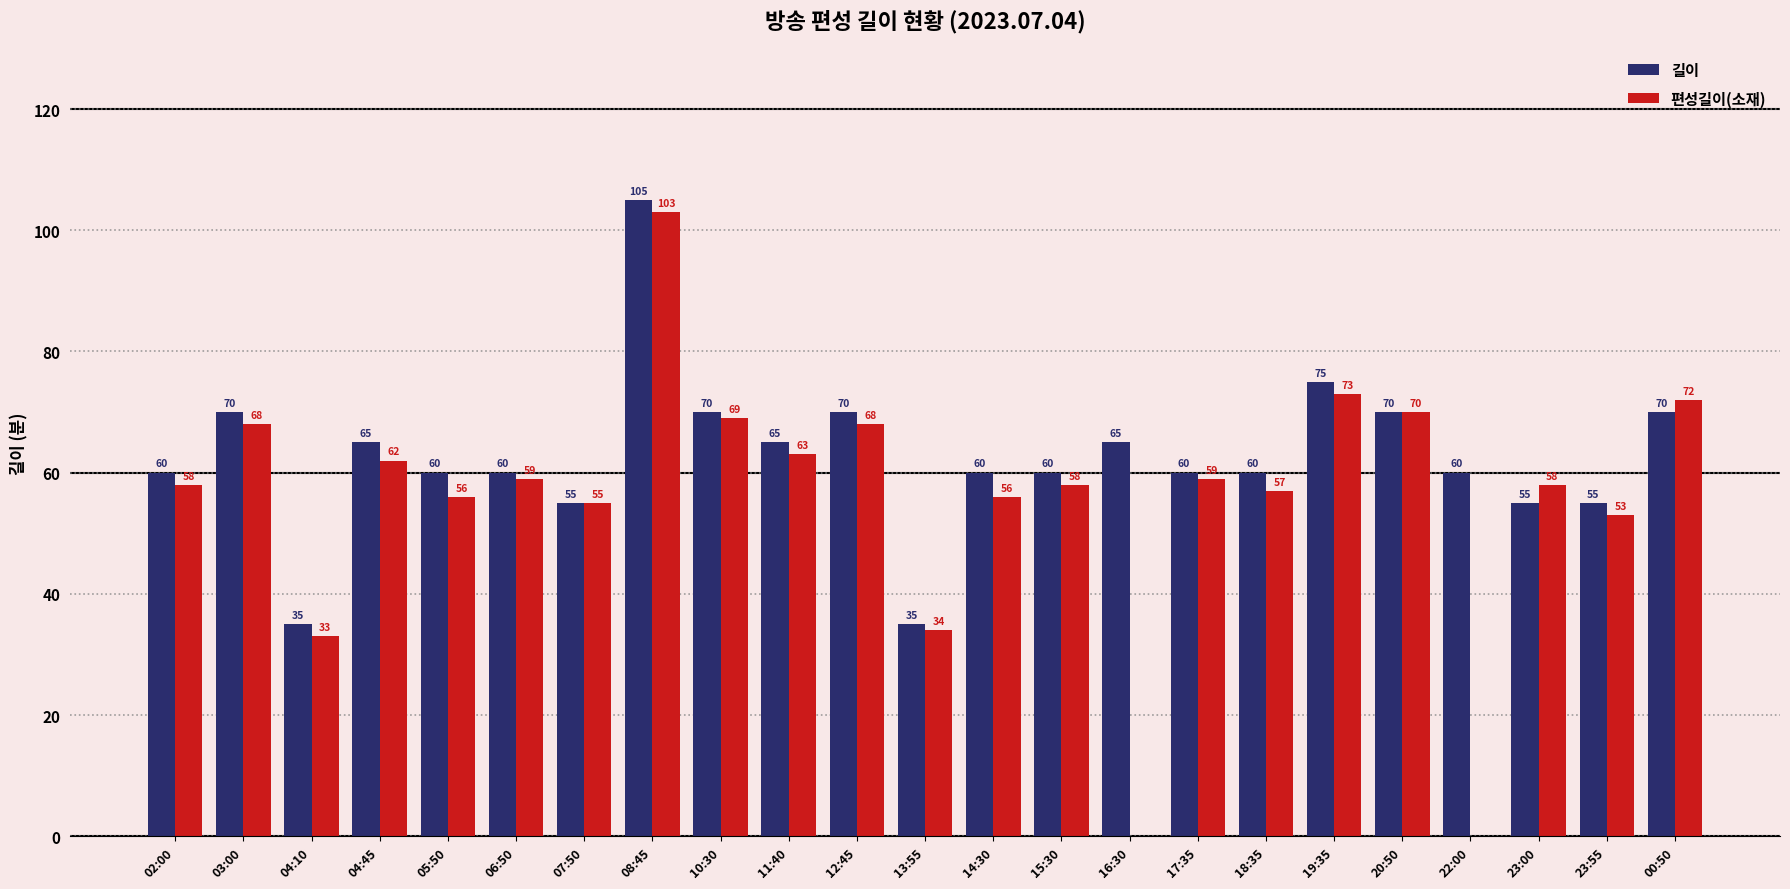

What is the total value across all series at 14:30?

116